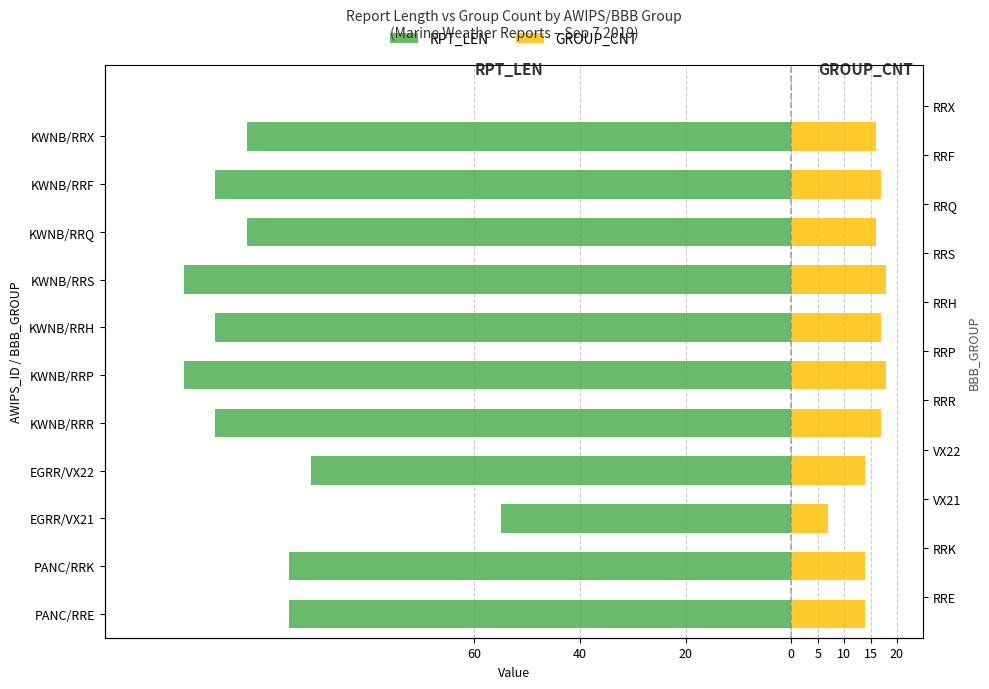

Between EGRR/VX22 and KWNB/RRR, which series saw the biggest shift?

RPT_LEN